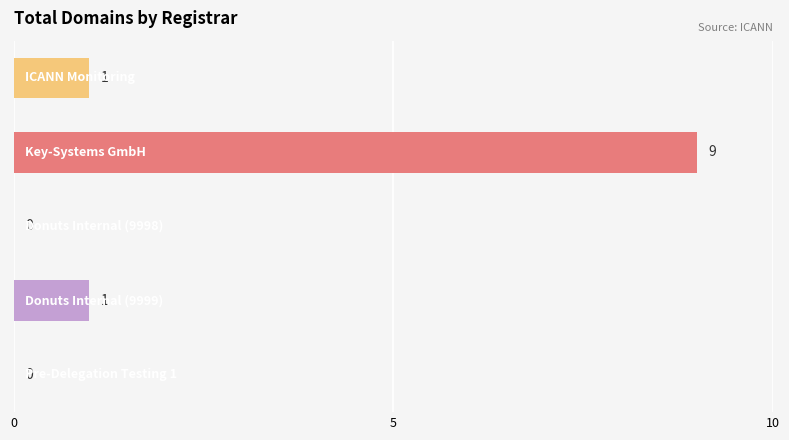

What is the sum of all values?

11